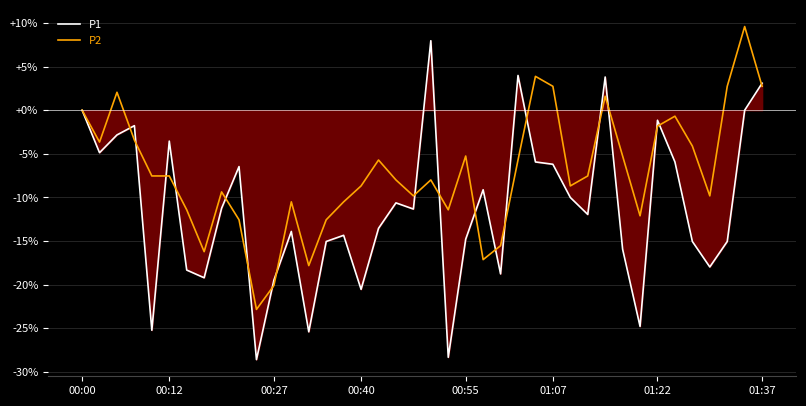

What is the difference between the second highest and second lowest values in the P1 series?

32.3